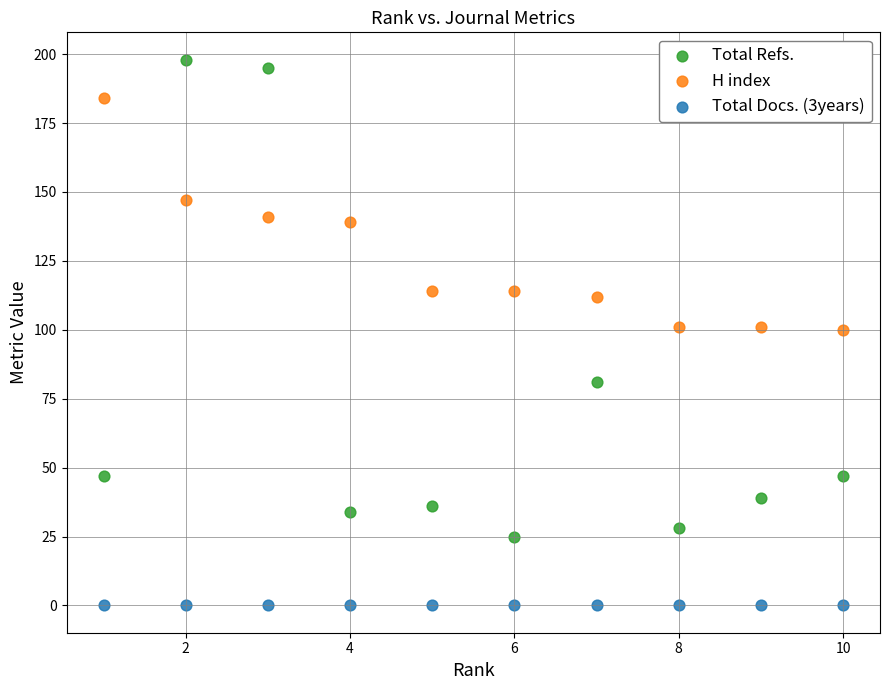

Which series contains the highest Y value?

Total Refs.